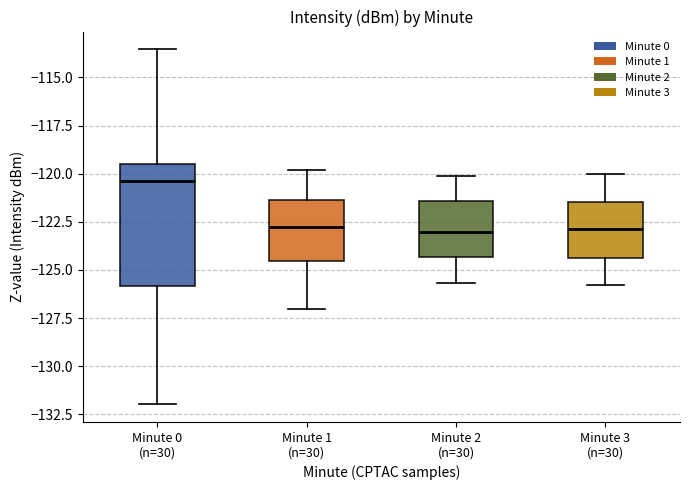

Reading left to right, read every box against the y-axis: the position of its median line, the range the box covers, and the ends of its whiskers. The values are not printed on the chart, so give them approximately, as read against the axis.

Minute 0 (n=30): median -120.5, box -126.0 to -119.5, whiskers -132.0 to -113.5
Minute 1 (n=30): median -122.5, box -124.5 to -121.5, whiskers -127.0 to -120.0
Minute 2 (n=30): median -123.0, box -124.5 to -121.5, whiskers -125.5 to -120.0
Minute 3 (n=30): median -123.0, box -124.5 to -121.5, whiskers -126.0 to -120.0